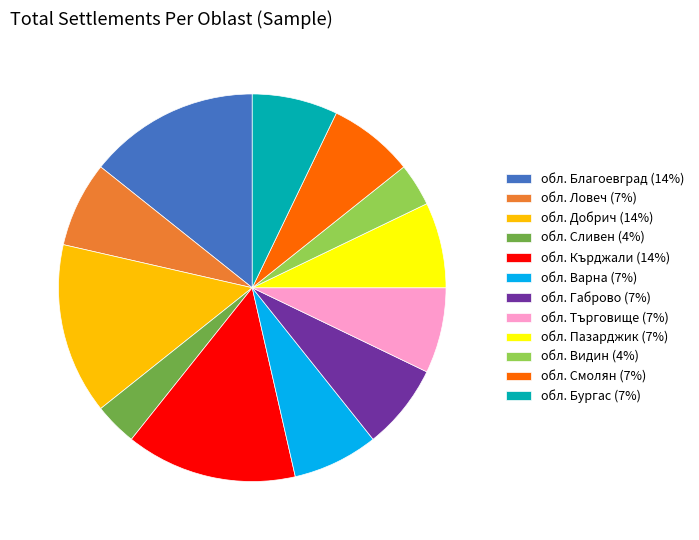

How many segments does this pie chart have?

12